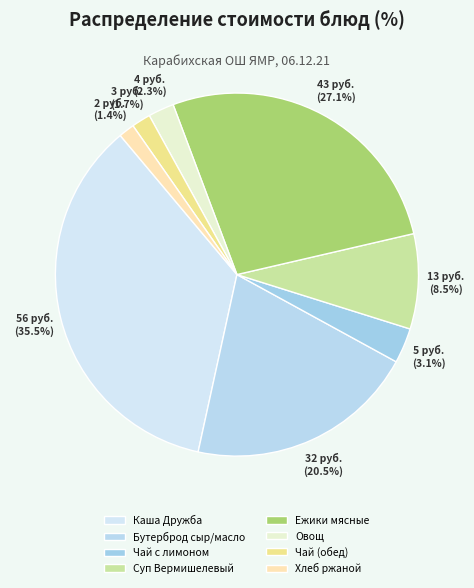

How many segments does this pie chart have?

8